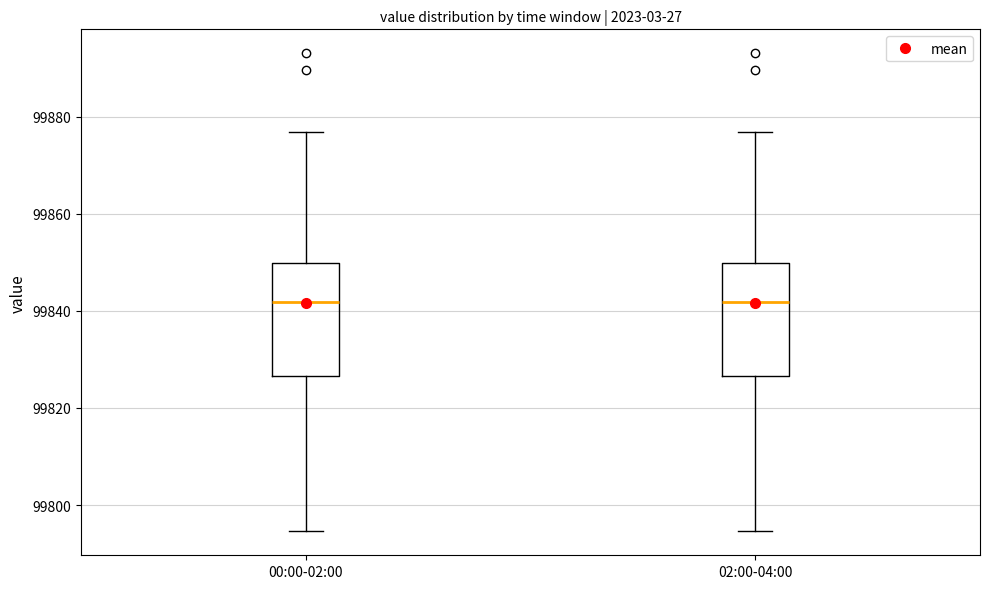

Reading left to right, transcribe this box plot: for each box, give where its median line is, the range the box spans, and where its two whiskers end, as read against the y-axis. The values are not printed on the chart, so give them approximately, as read against the axis.

00:00-02:00: median 99842, box 99826 to 99850, whiskers 99794 to 99876
02:00-04:00: median 99842, box 99826 to 99850, whiskers 99794 to 99876